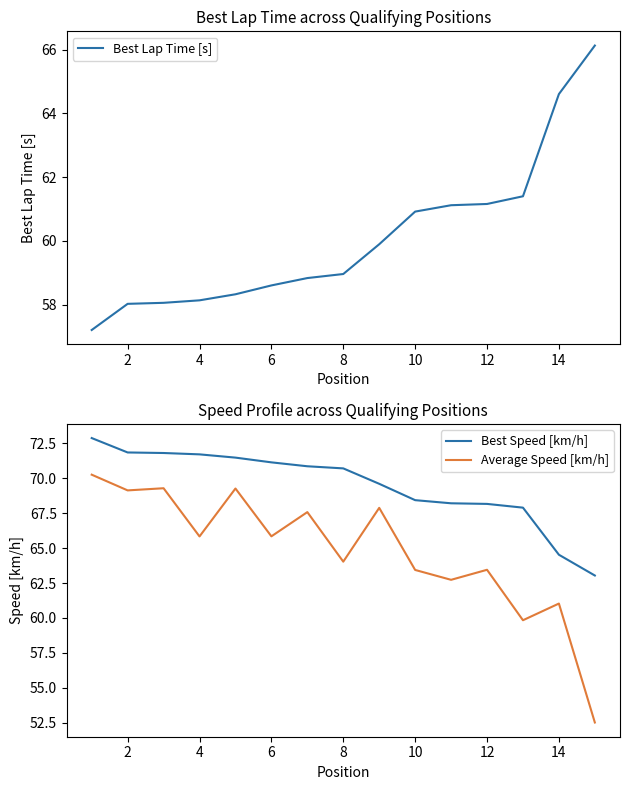

Rank the series by their maximum value, from highest to lowest.

Best Speed [km/h], Average Speed [km/h], Best Lap Time [s]